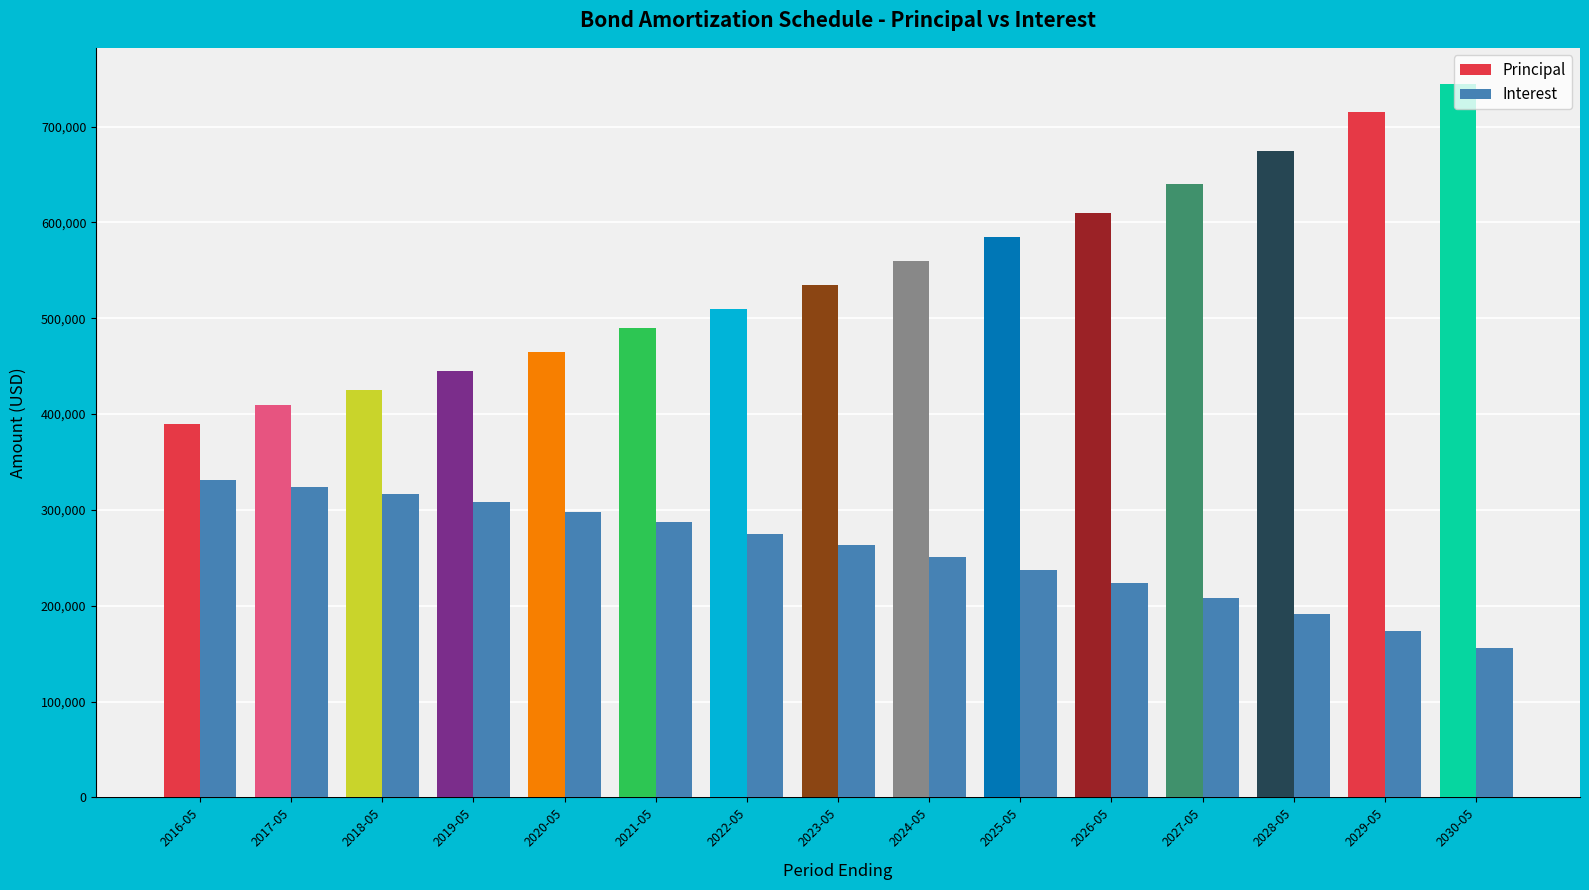

List the series in order of their overall mean, lowest first.

Interest, Principal